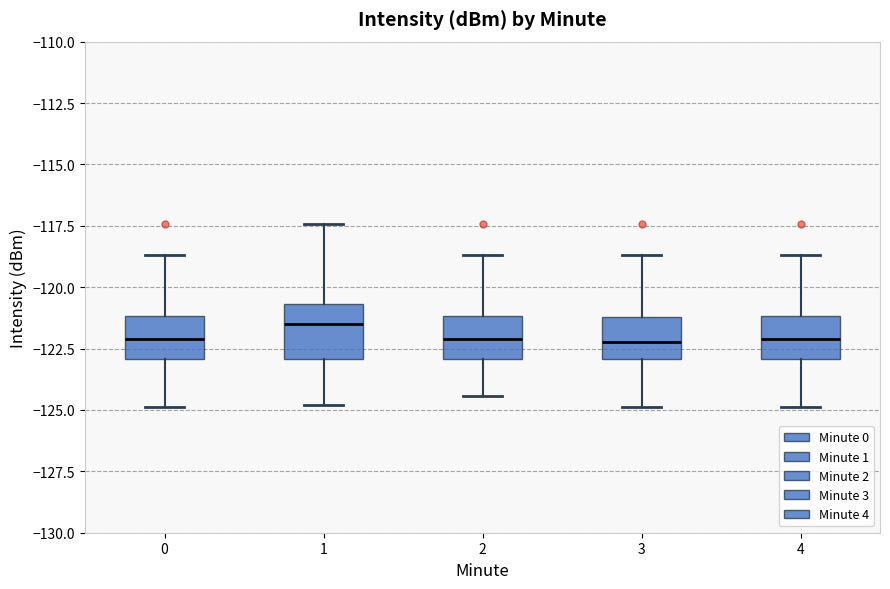

Reading left to right, transcribe this box plot: for each box, give where its median line is, the range the box spans, and where its two whiskers end, as read against the y-axis. The values are not printed on the chart, so give them approximately, as read against the axis.

0: median -122.0, box -123.0 to -121.0, whiskers -125.0 to -118.5
1: median -121.5, box -123.0 to -120.5, whiskers -125.0 to -117.5
2: median -122.0, box -123.0 to -121.0, whiskers -124.5 to -118.5
3: median -122.0, box -123.0 to -121.0, whiskers -125.0 to -118.5
4: median -122.0, box -123.0 to -121.0, whiskers -125.0 to -118.5